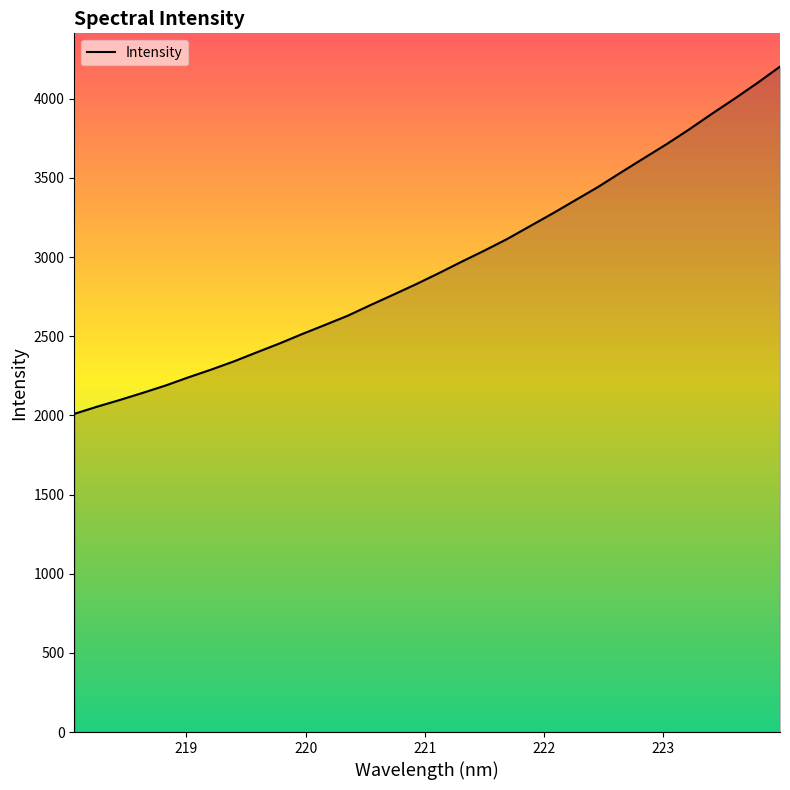

What is the smallest value displayed?

2009.8